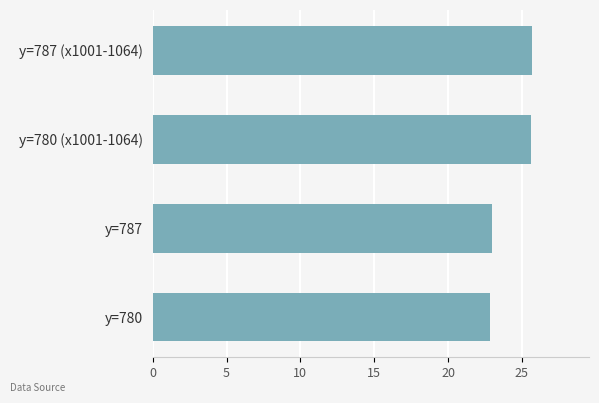

How many data points does each series have?

4